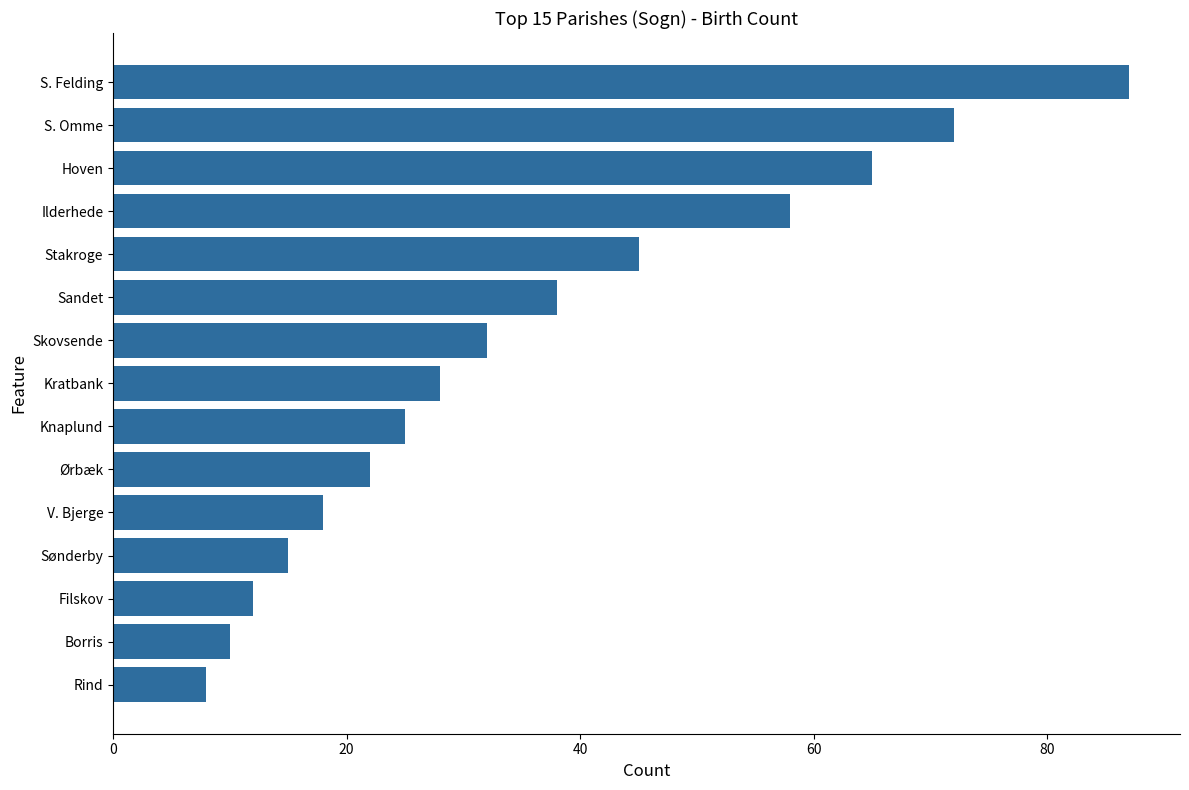

At which label is the value closest to 47?

Stakroge